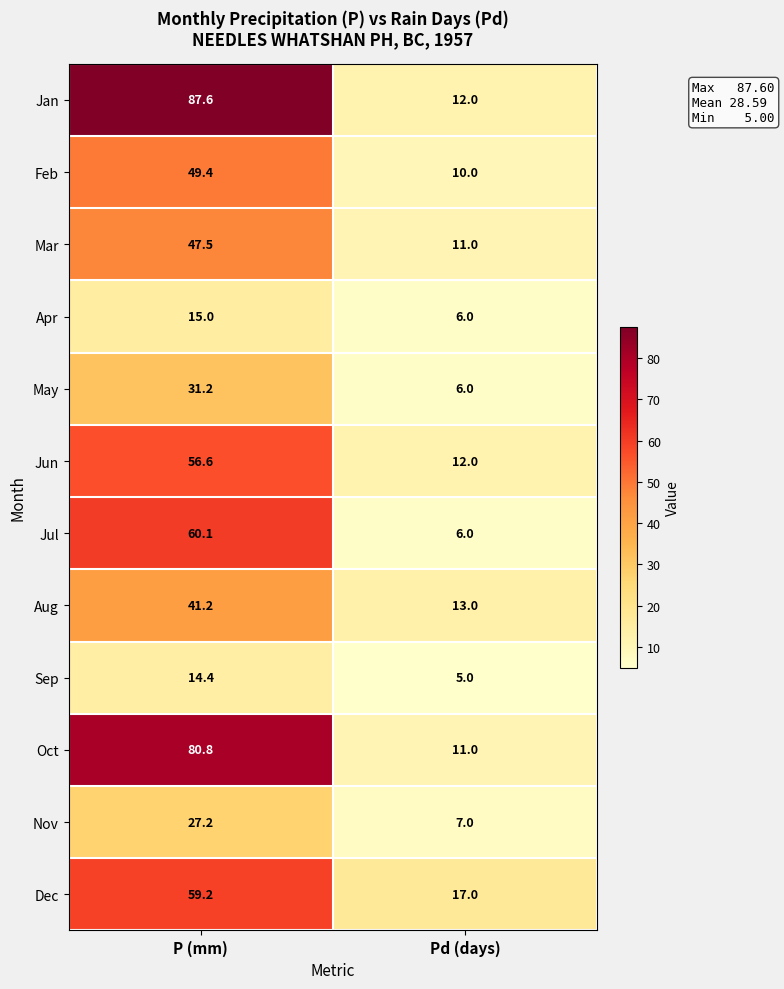

At how many categories does at least one series exceed 6?

2